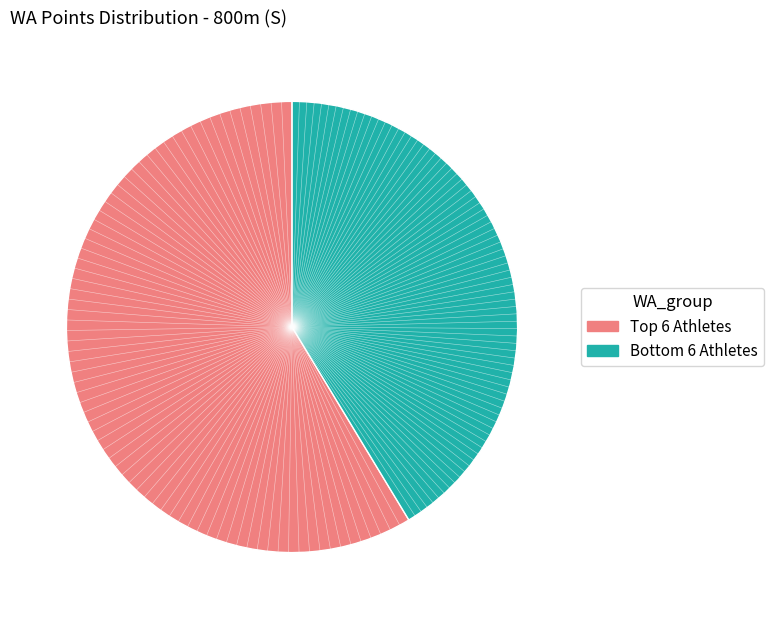

Is there a majority slice in this chart?

Yes